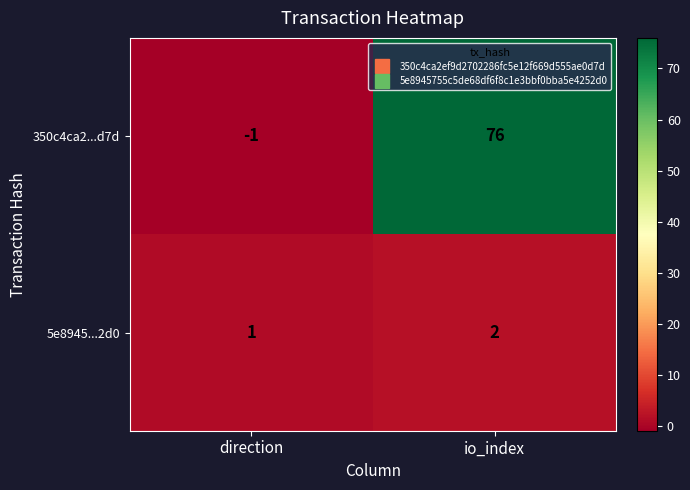

Which series has the largest range (max minus min)?

350c4ca2...d7d